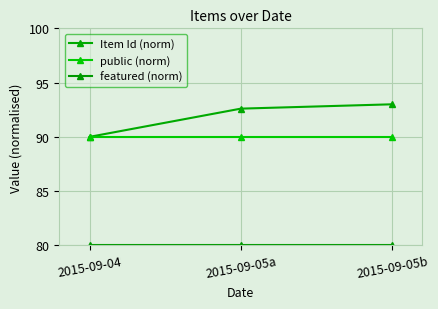

How many distinct data groups are displayed?

3